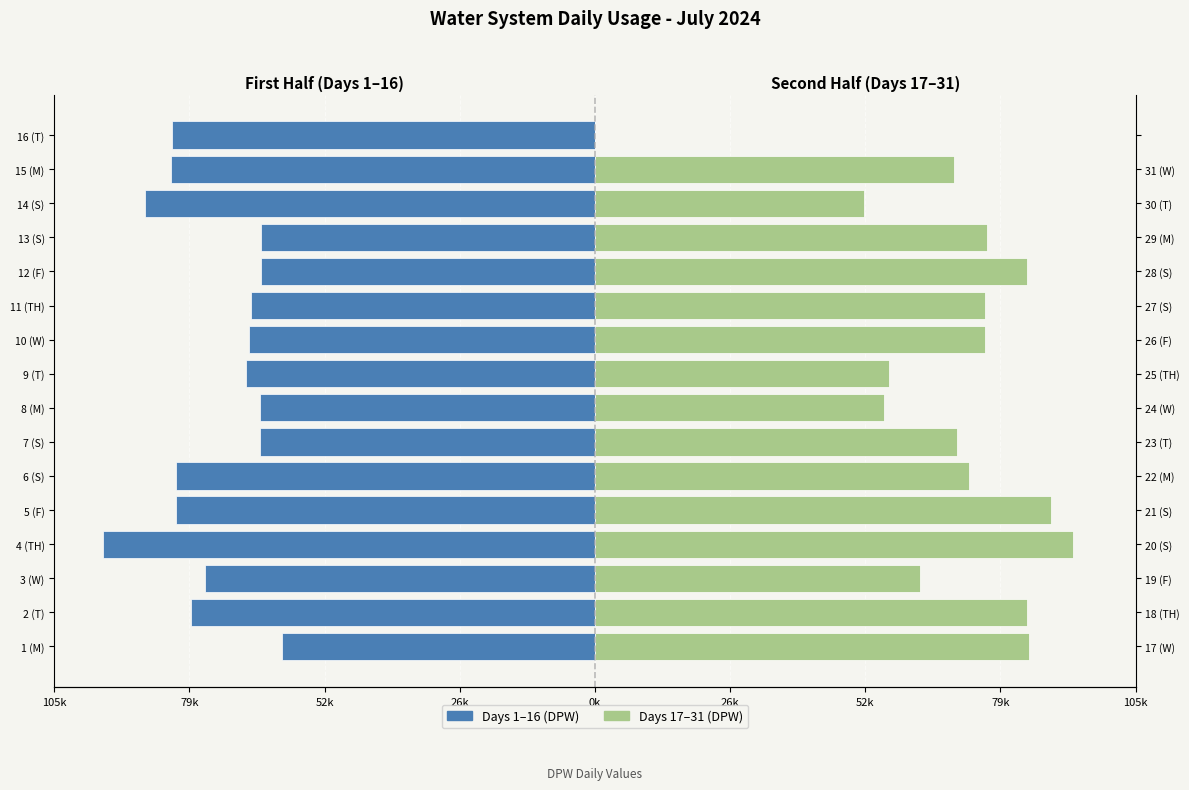

What is the approximate value of Days 17–31 at 9, to the nearest 50?

76250